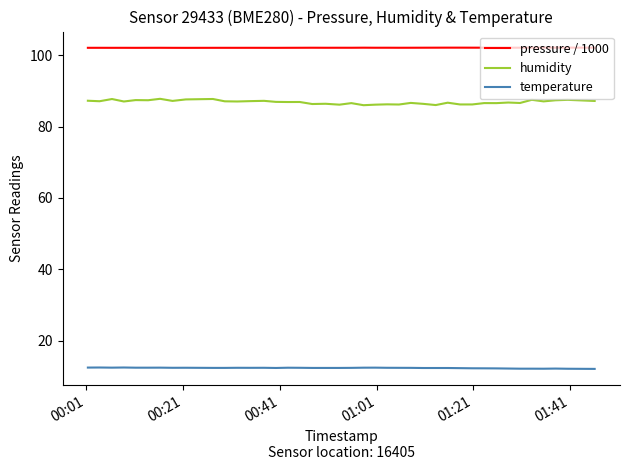

List the series in order of their overall mean, highest first.

pressure / 1000, humidity, temperature